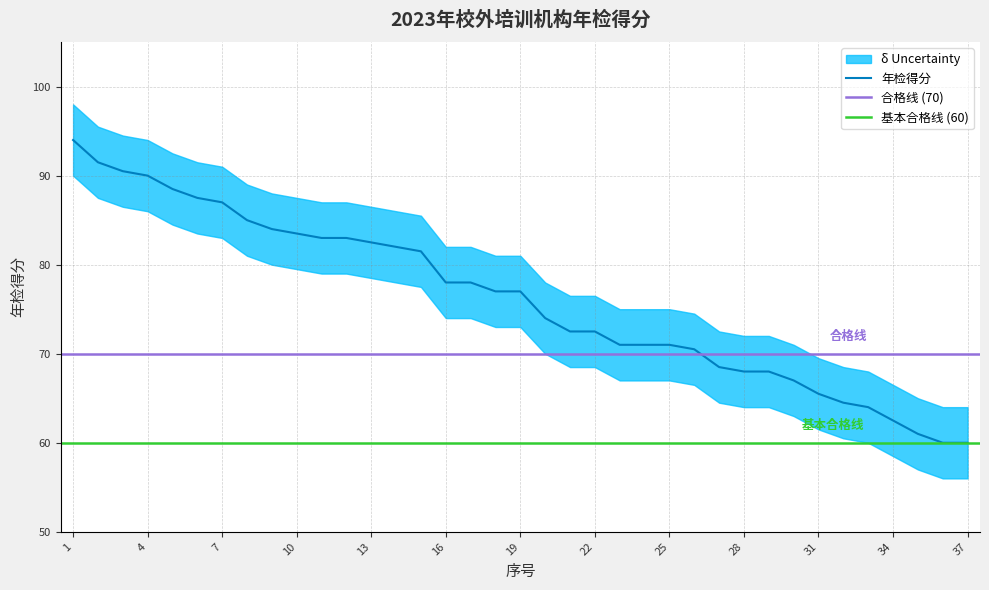

What is the value of the 12th point from the left?

83.0